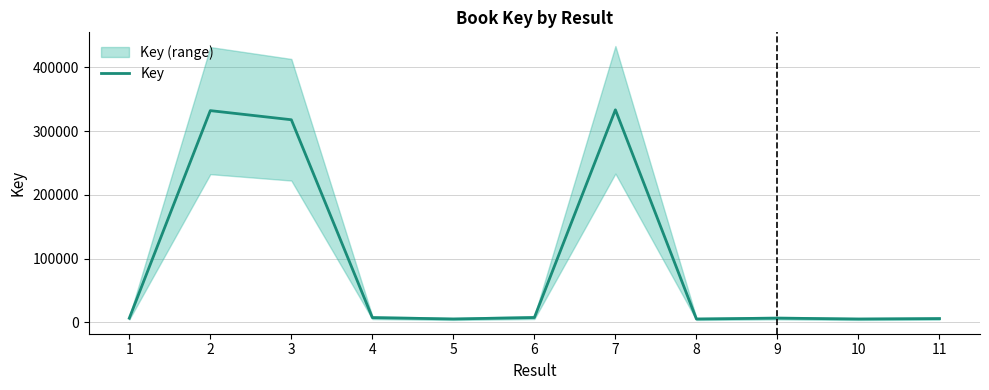

How many values are below 6704?

5